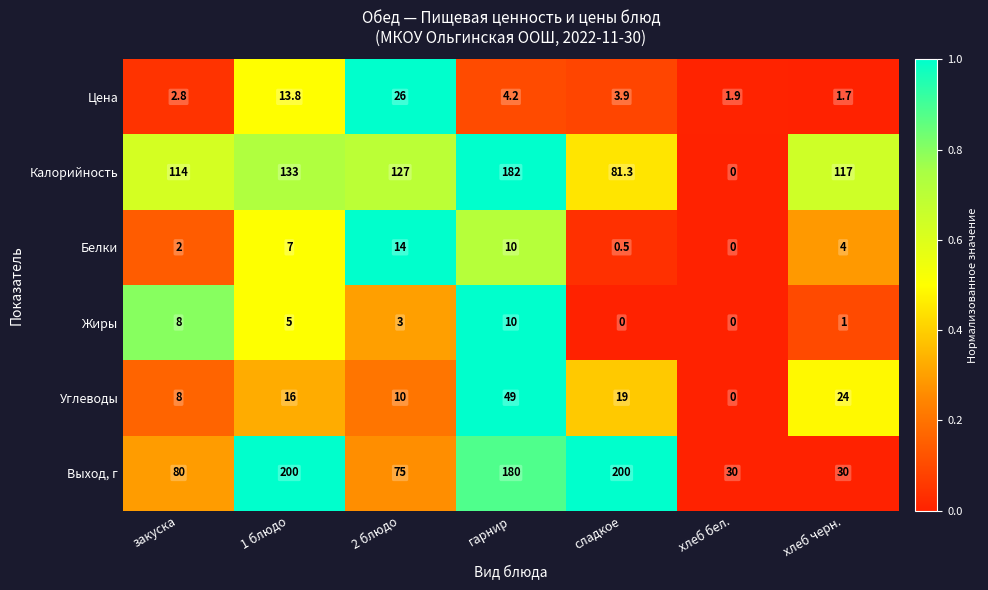

At which category is the sum across all series the highest?

гарнир